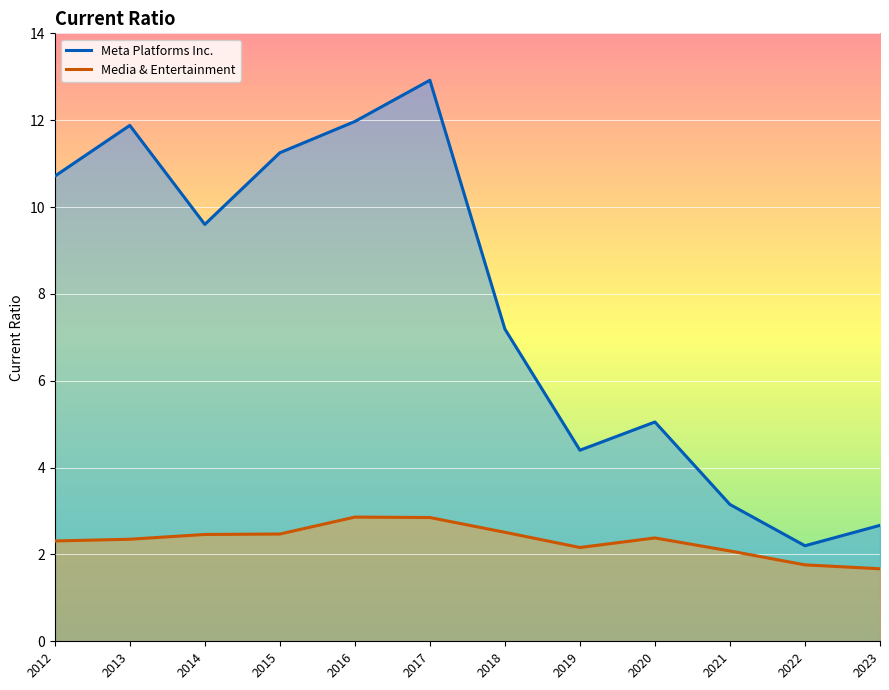

Between 2020 and 2021, which is larger?

2020